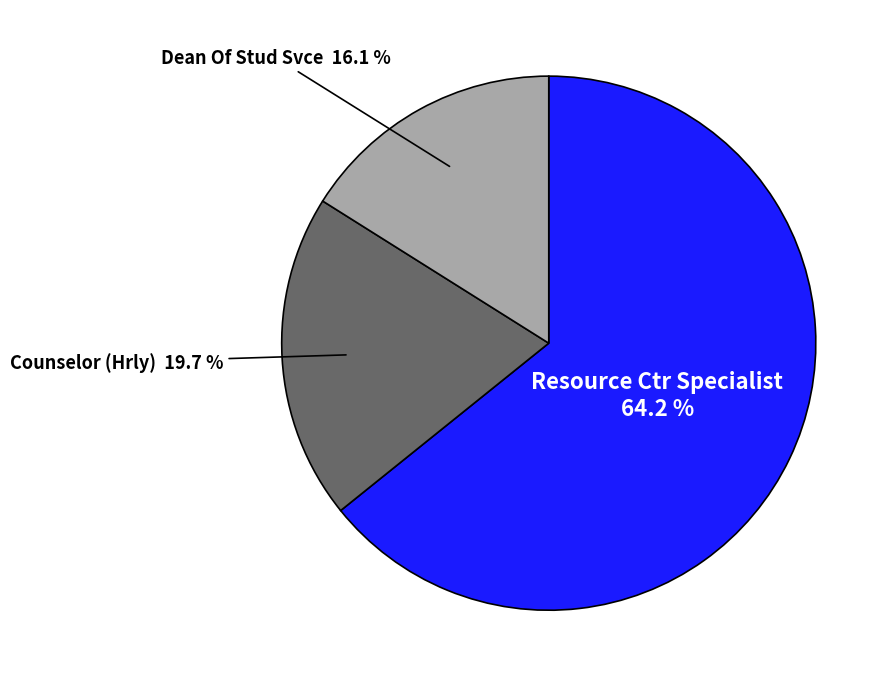

How many segments does this pie chart have?

3